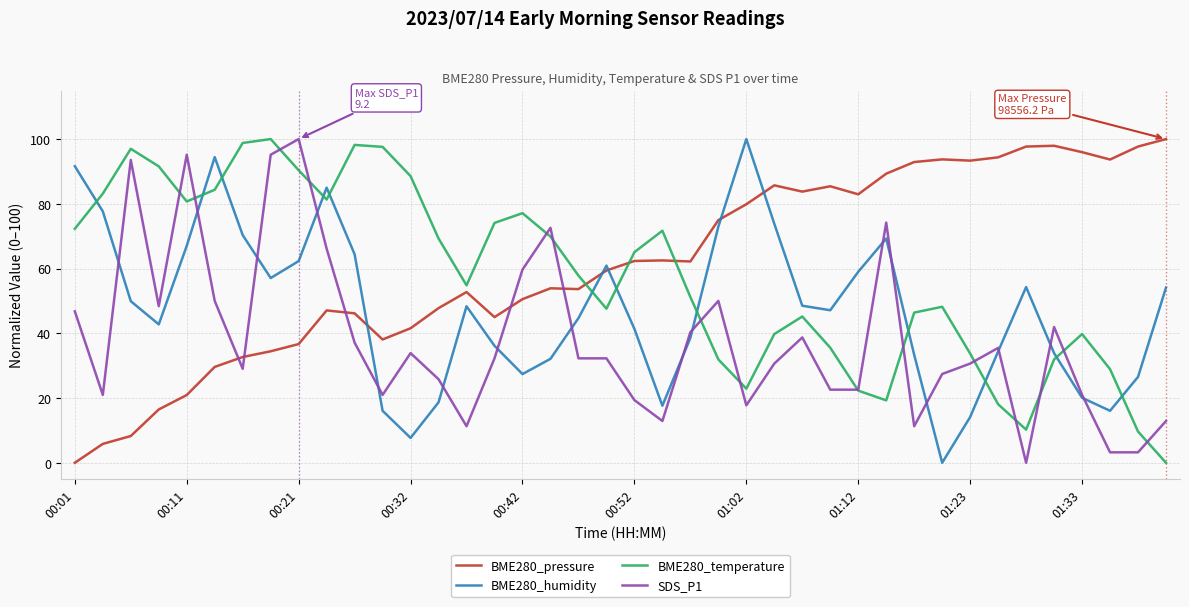

List the series in order of their overall mean, highest first.

BME280_pressure, BME280_temperature, BME280_humidity, SDS_P1